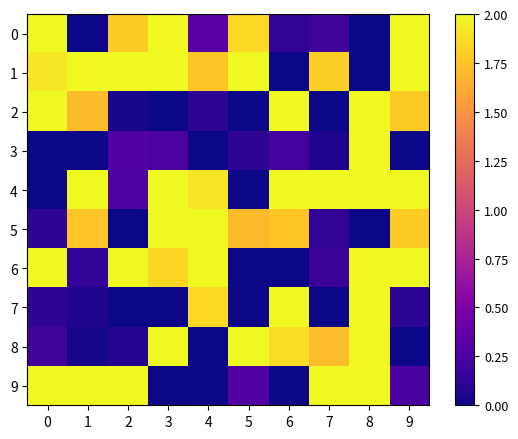

Reading left to right, what are all the values shown in this chart?

0: 0=2.0	1=0.0	2=1.8	3=2.0	4=0.3	5=1.8	6=0.1	7=0.2	8=0.0	9=2.0
1: 0=1.9	1=2.0	2=2.0	3=2.0	4=1.8	5=2.0	6=0.0	7=1.8	8=0.0	9=2.0
2: 0=2.0	1=1.7	2=0.0	3=0.0	4=0.1	5=0.0	6=2.0	7=0.0	8=2.0	9=1.8
3: 0=0.0	1=0.0	2=0.3	3=0.3	4=0.0	5=0.1	6=0.2	7=0.1	8=2.0	9=0.0
4: 0=0.0	1=2.0	2=0.3	3=2.0	4=1.9	5=0.0	6=2.0	7=2.0	8=2.0	9=2.0
5: 0=0.1	1=1.8	2=0.0	3=2.0	4=2.0	5=1.7	6=1.8	7=0.1	8=0.0	9=1.8
6: 0=2.0	1=0.1	2=2.0	3=1.8	4=2.0	5=0.0	6=0.0	7=0.2	8=2.0	9=2.0
7: 0=0.1	1=0.1	2=0.0	3=0.0	4=1.9	5=0.0	6=2.0	7=0.0	8=2.0	9=0.1
8: 0=0.2	1=0.0	2=0.1	3=2.0	4=0.0	5=2.0	6=1.9	7=1.7	8=2.0	9=0.0
9: 0=2.0	1=2.0	2=2.0	3=0.0	4=0.0	5=0.3	6=0.0	7=2.0	8=2.0	9=0.2